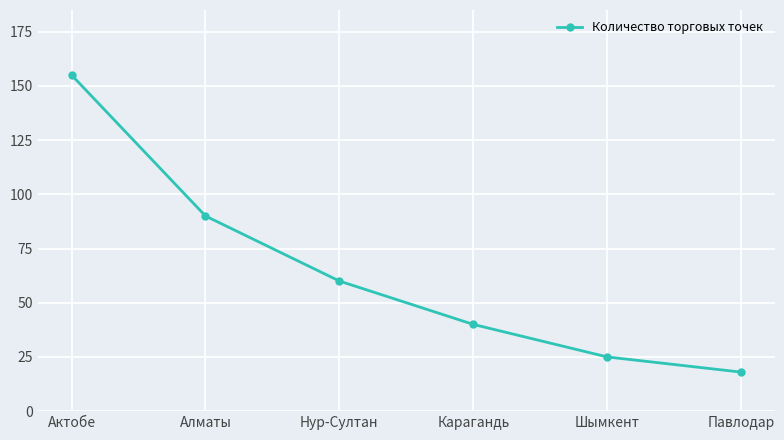

Is it true that the value at Алматы is 149?

False